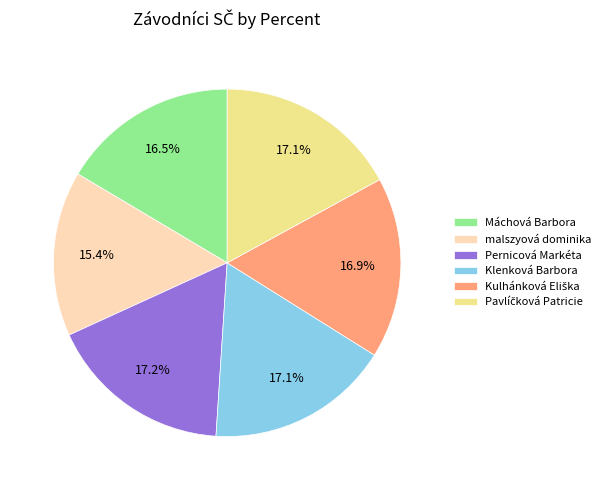

To the nearest percent, what is the average slice percentage?

17%